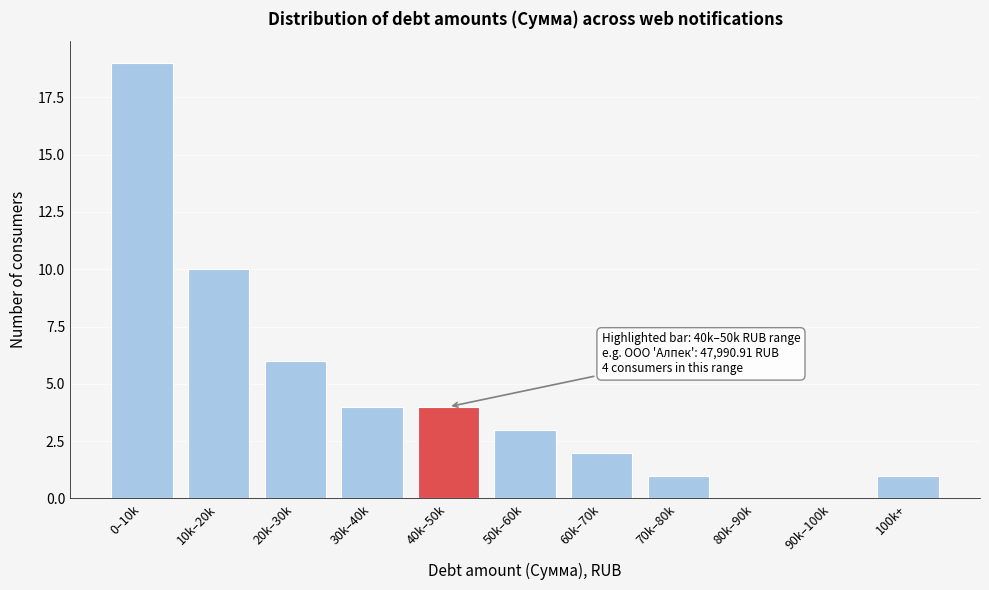

Reading left to right, what are all the values shown in this chart?

0–10k=19	10k–20k=10	20k–30k=6	30k–40k=4	40k–50k=4	50k–60k=3	60k–70k=2	70k–80k=1	80k–90k=0	90k–100k=0	100k+=1